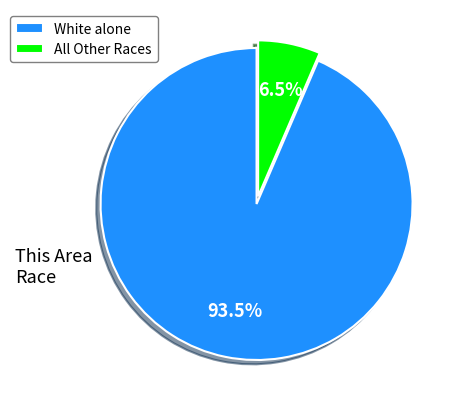

Count the number of slices in the pie.

2